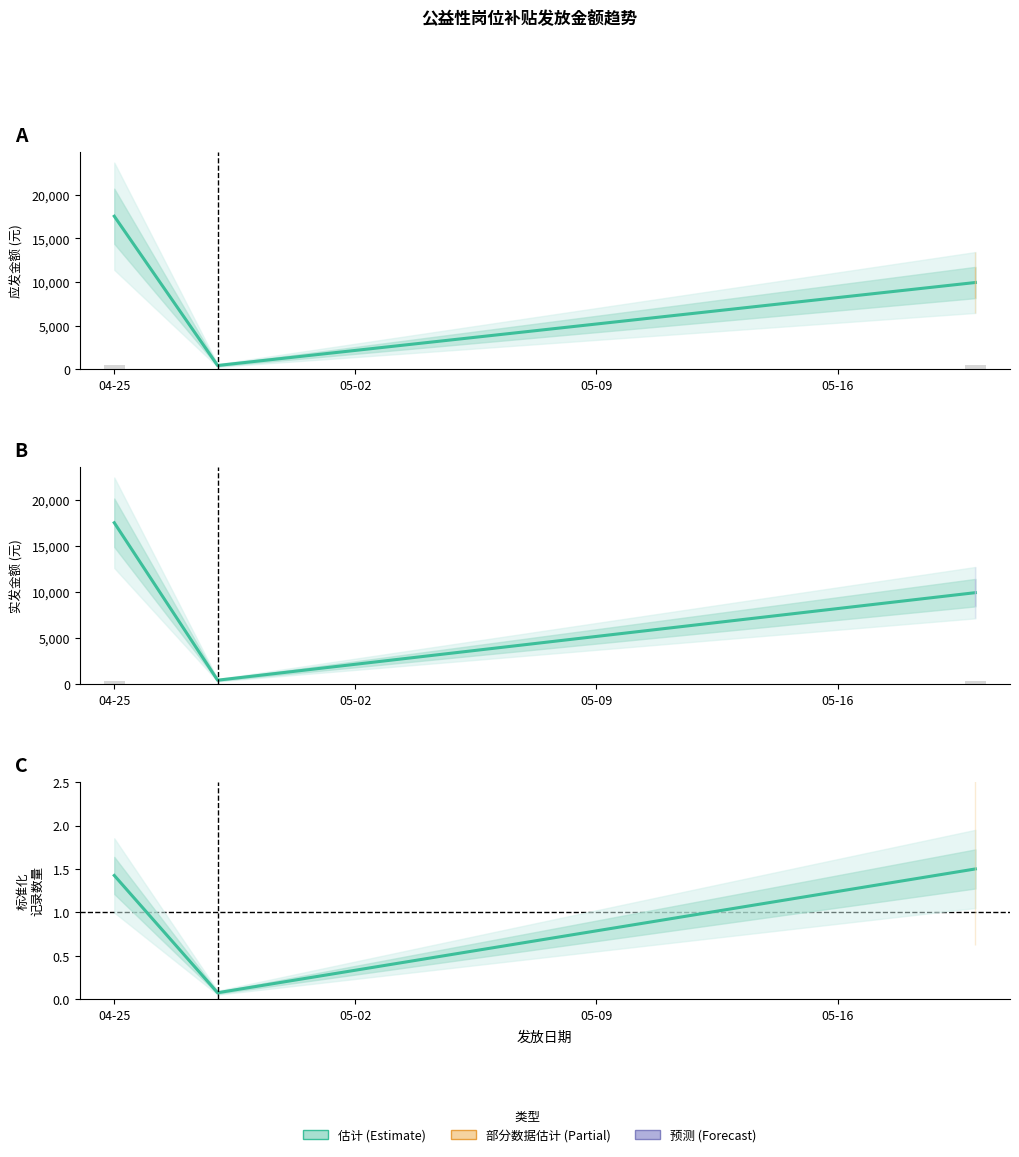

Reading right to left, transcribe all the data shown in this chart.

应发金额 (估计): 9955.0	450.0	17545.0
实发金额 (估计): 9955.0	450.0	17545.0
记录数 (估计): 1.5	0.1	1.4